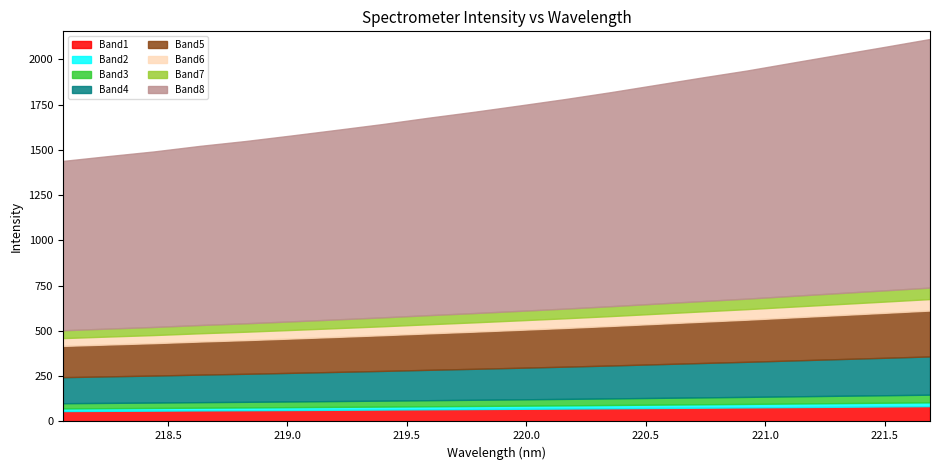

What position from the right is 219.7801?

11